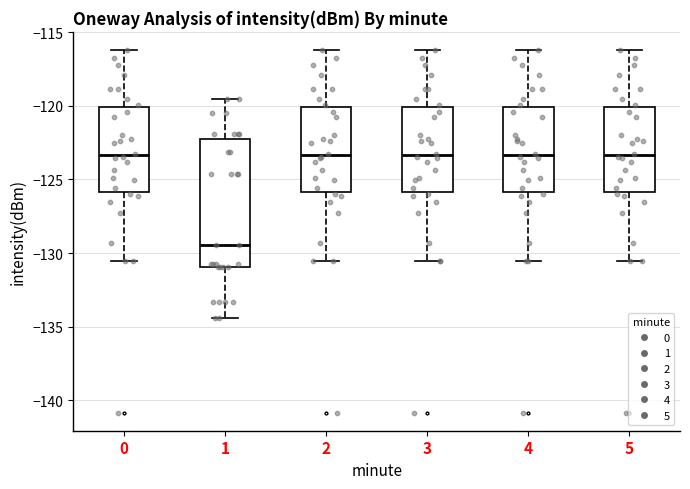

Reading left to right, read every box against the y-axis: the position of its median line, the range the box covers, and the ends of its whiskers. The values are not printed on the chart, so give them approximately, as read against the axis.

0: median -123.5, box -126.0 to -120.0, whiskers -130.5 to -116.0
1: median -129.5, box -131.0 to -122.0, whiskers -134.5 to -119.5
2: median -123.5, box -126.0 to -120.0, whiskers -130.5 to -116.0
3: median -123.5, box -126.0 to -120.0, whiskers -130.5 to -116.0
4: median -123.5, box -126.0 to -120.0, whiskers -130.5 to -116.0
5: median -123.5, box -126.0 to -120.0, whiskers -130.5 to -116.0